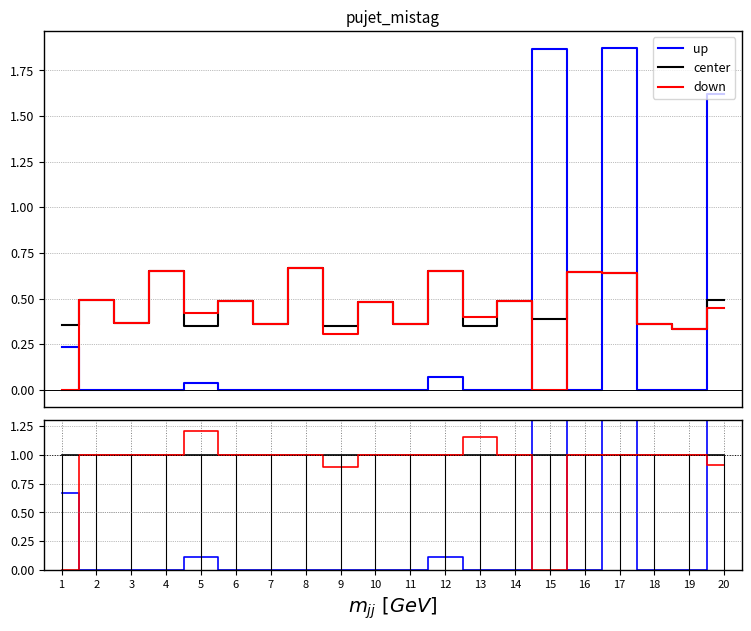

True or false: down and center intersect in this chart.

False